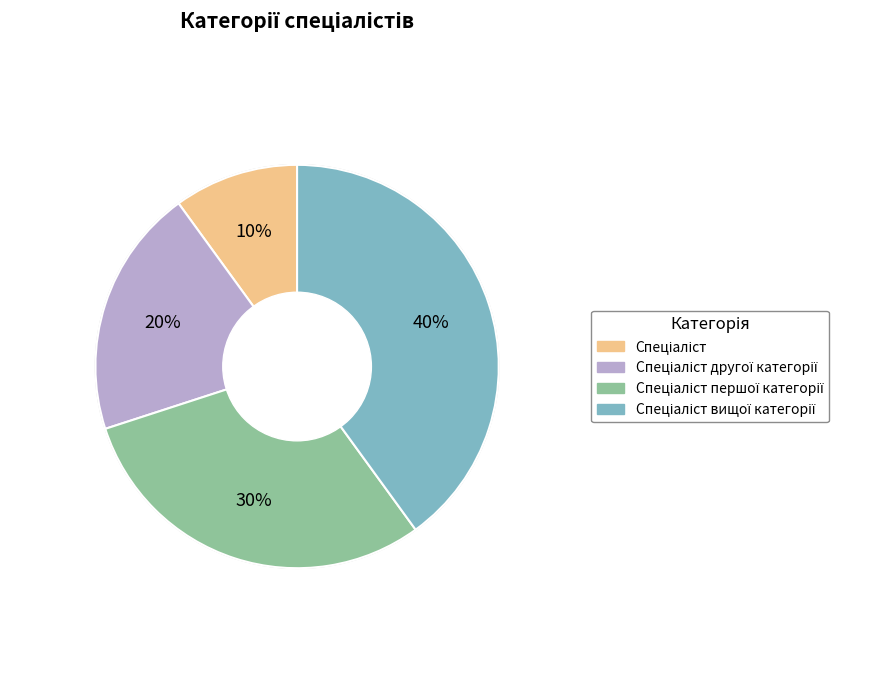

To the nearest percent, what is the difference between the largest and smallest slice percentages?

30%